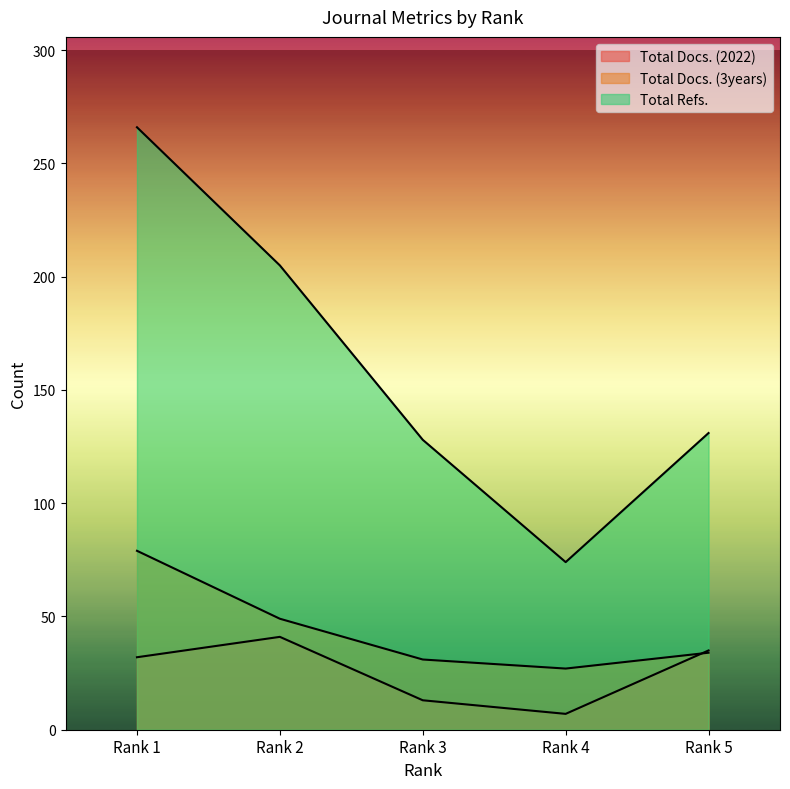

Reading left to right, what are all the values shown in this chart?

Total Docs. (2022): 32	41	13	7	35
Total Docs. (3years): 79	49	31	27	34
Total Refs.: 266	205	128	74	131